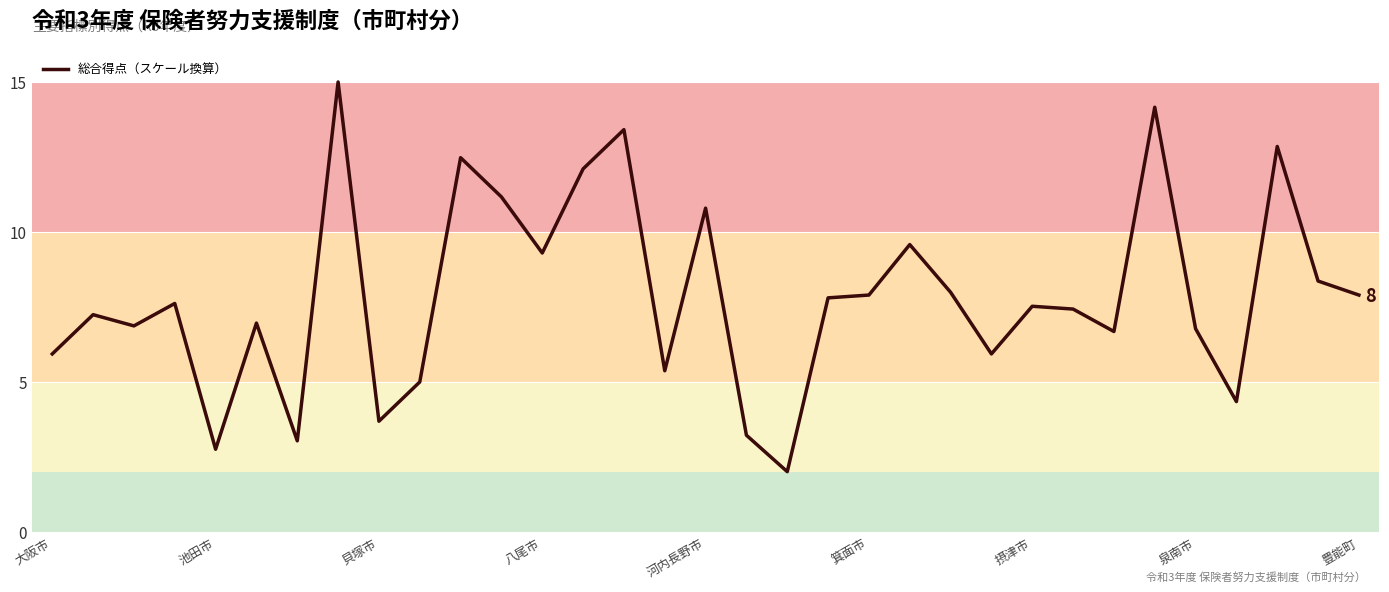

What is the minimum value shown in the chart?

2.0